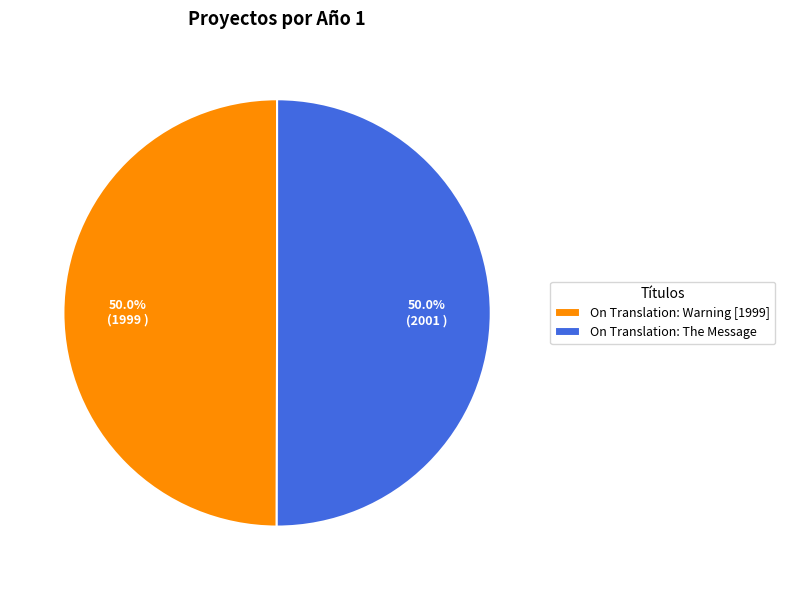

What is the ratio of the value at On Translation: The Message to the value at On Translation: Warning [1999]?

1.0